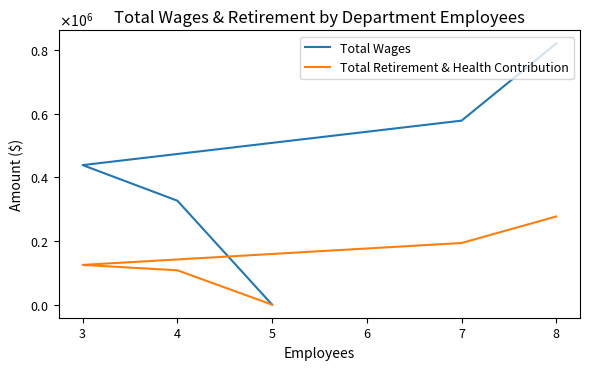

What is the maximum value for Total Wages?

820883